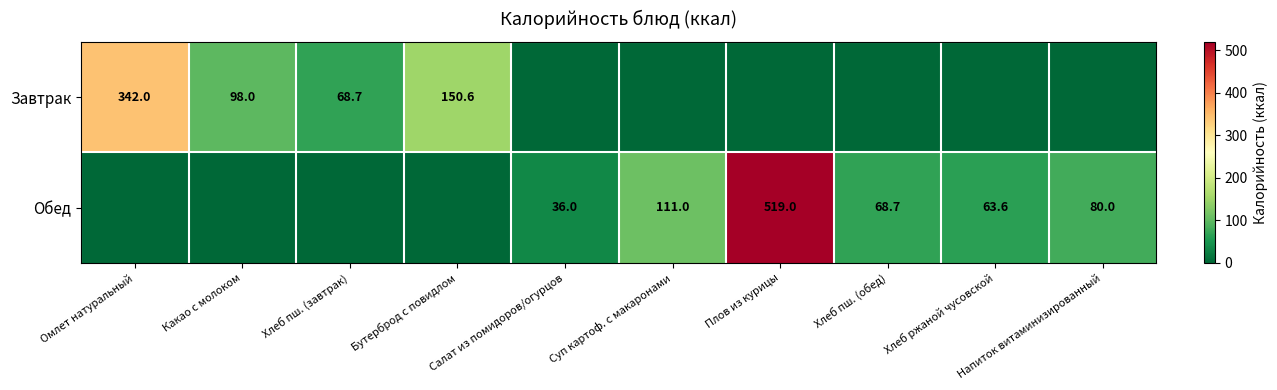

At which category is the sum across all series the highest?

Плов из курицы